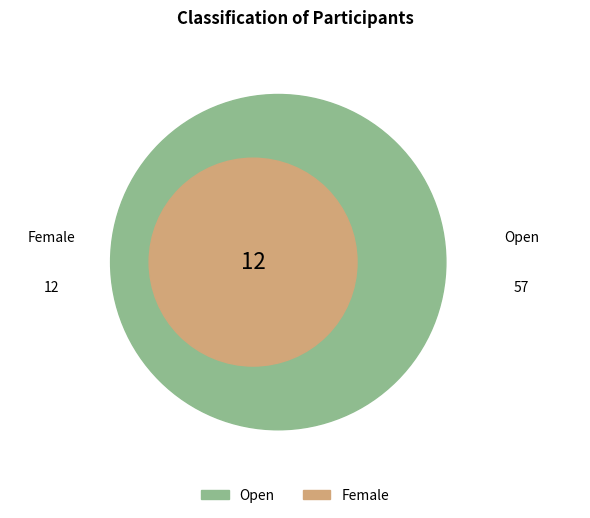

Which slice is the largest?

Open